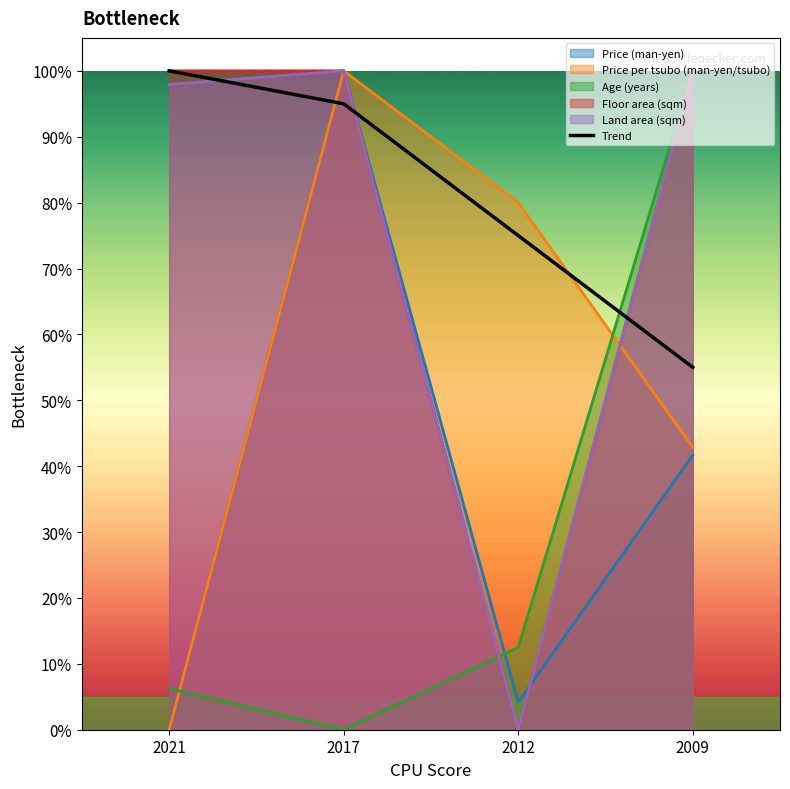

Rank the categories by value from lowest to highest.

2009, 2012, 2017, 2021